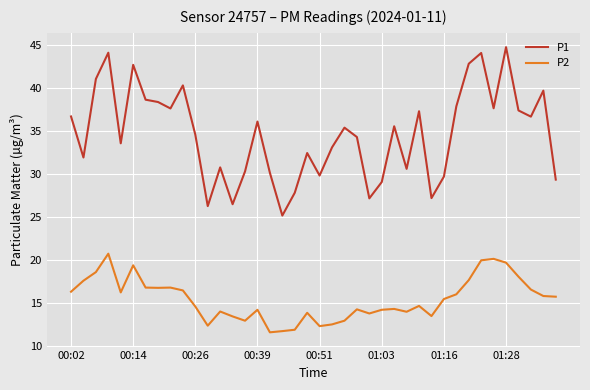

True or false: P2 and P1 intersect in this chart.

False